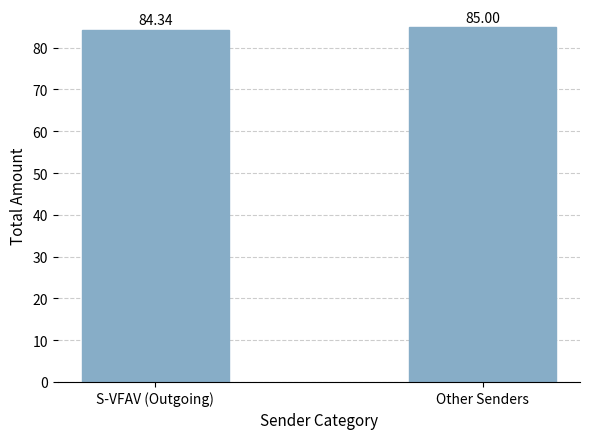

Which label corresponds to the smallest value in the chart?

S-VFAV (Outgoing)